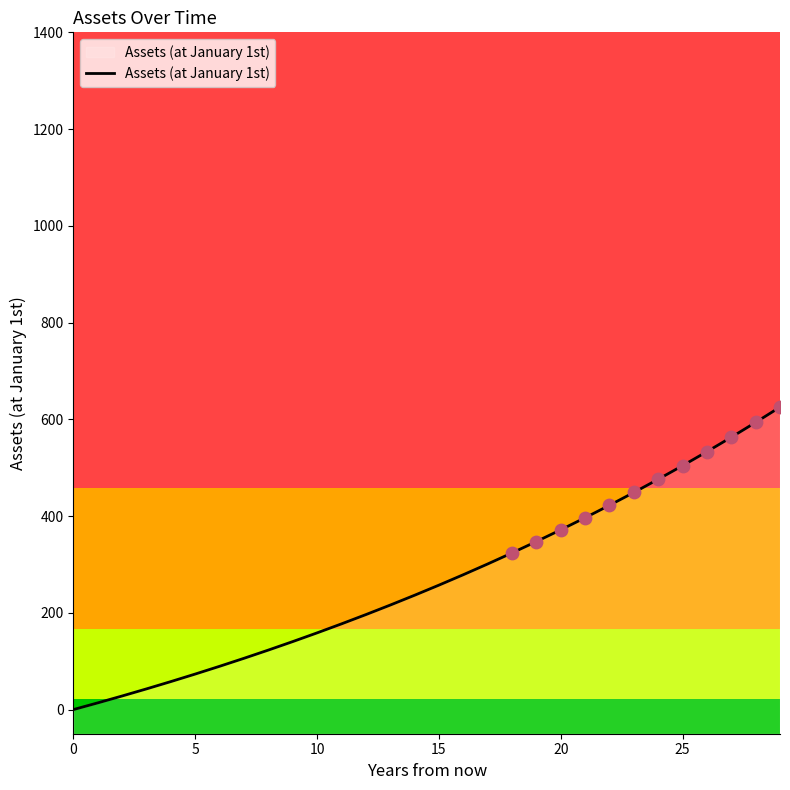

Approximately how many times larger is the value at 14 compared to 8?

1.9